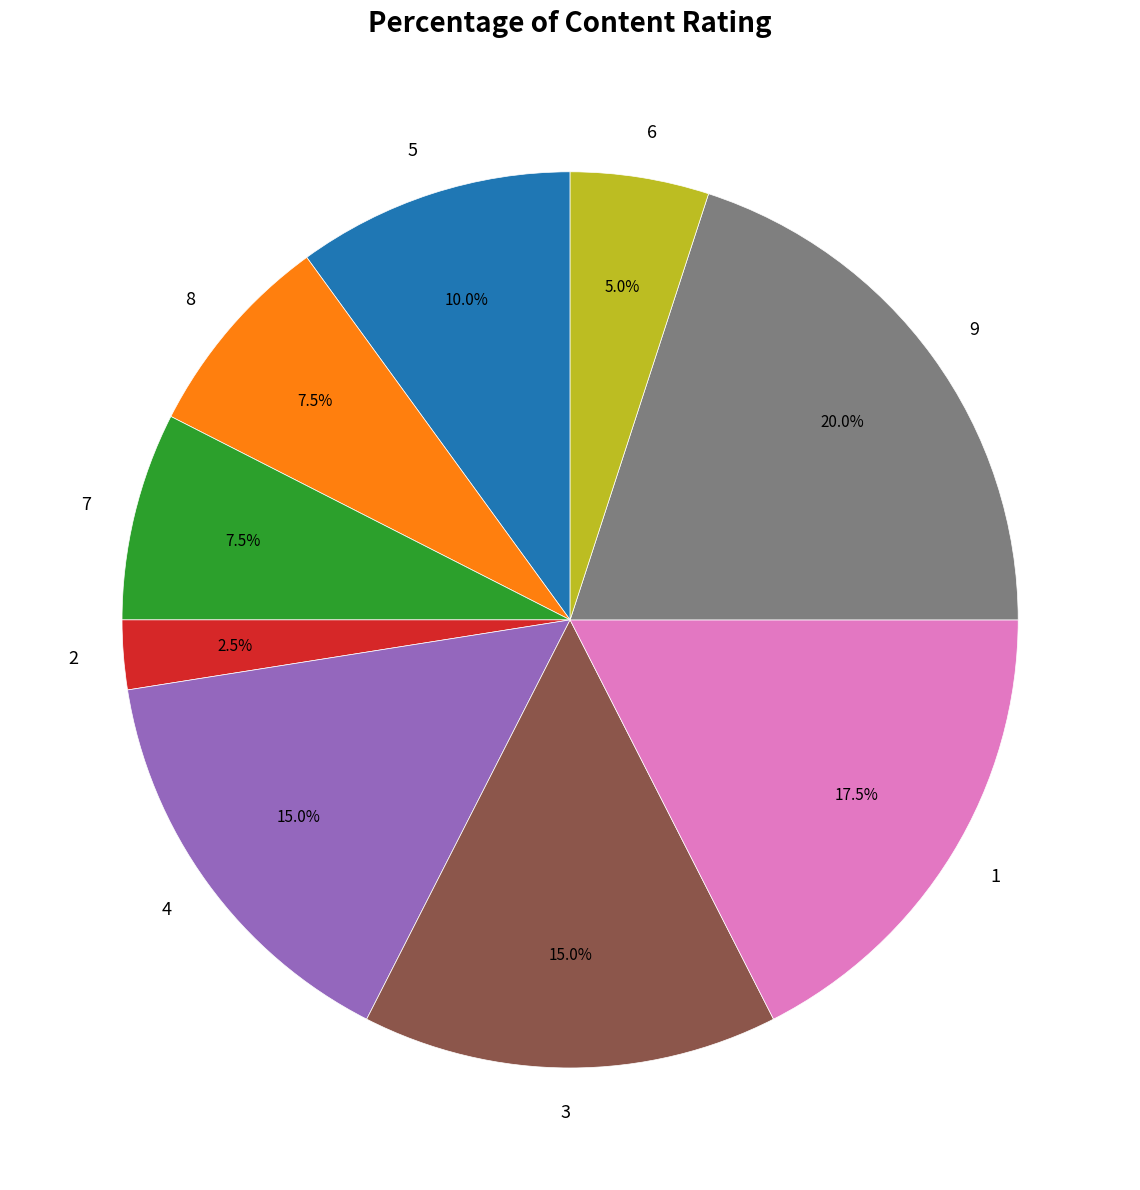

Combined, do 7 and 2 account for over 50%?

No